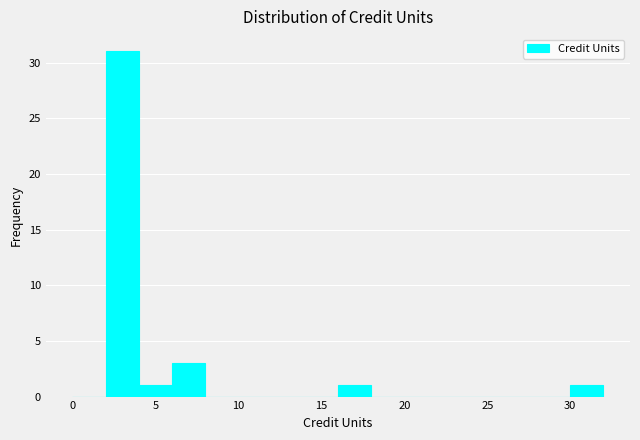

Reading left to right, transcribe this chart: for each bar, give the range it covers on the x-axis and its height. The values are not printed on the chart, so give them approximately, as read against the axis.

0 to 2: 0
2 to 4: 31
4 to 6: 1
6 to 8: 3
8 to 10: 0
10 to 12: 0
12 to 14: 0
14 to 16: 0
16 to 18: 1
18 to 20: 0
20 to 22: 0
22 to 24: 0
24 to 26: 0
26 to 28: 0
28 to 30: 0
30 to 32: 1